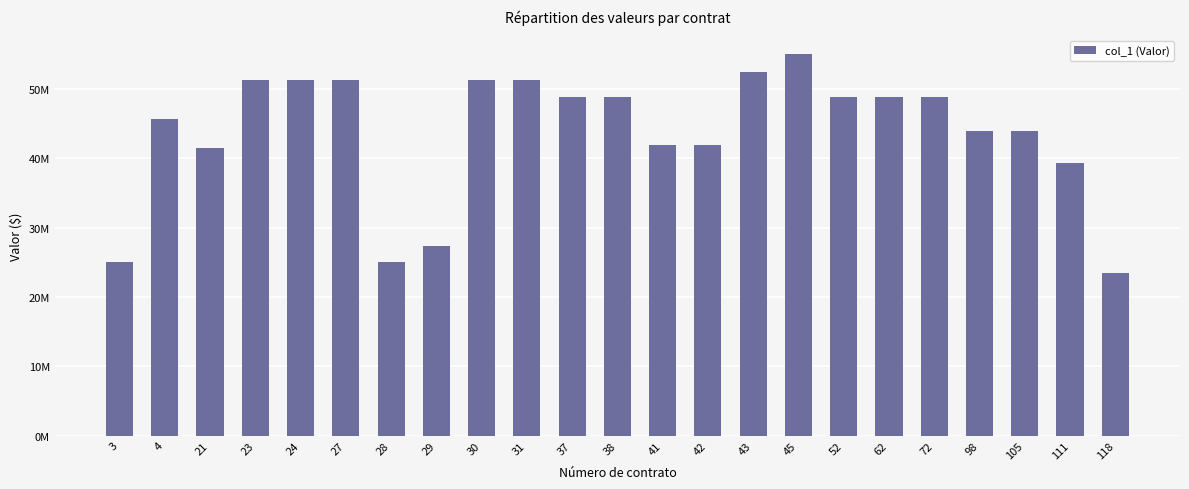

Reading right to left, list all the values displayed in this chart.

118=23400000	111=39312000	105=43992000	98=43992000	72=48880000	62=48880000	52=48880000	45=55000000	43=52500000	42=42000000	41=42000000	38=48880000	37=48880000	31=51324000	30=51324000	29=27300000	28=25116000	27=51324000	24=51324000	23=51324000	21=41475000	4=45675000	3=25116000